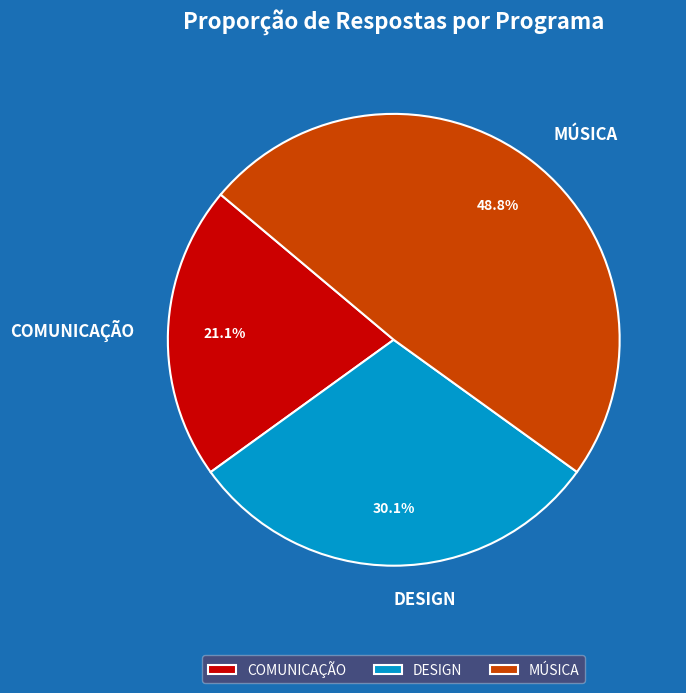

True or false: DESIGN accounts for 30% of the total.

True